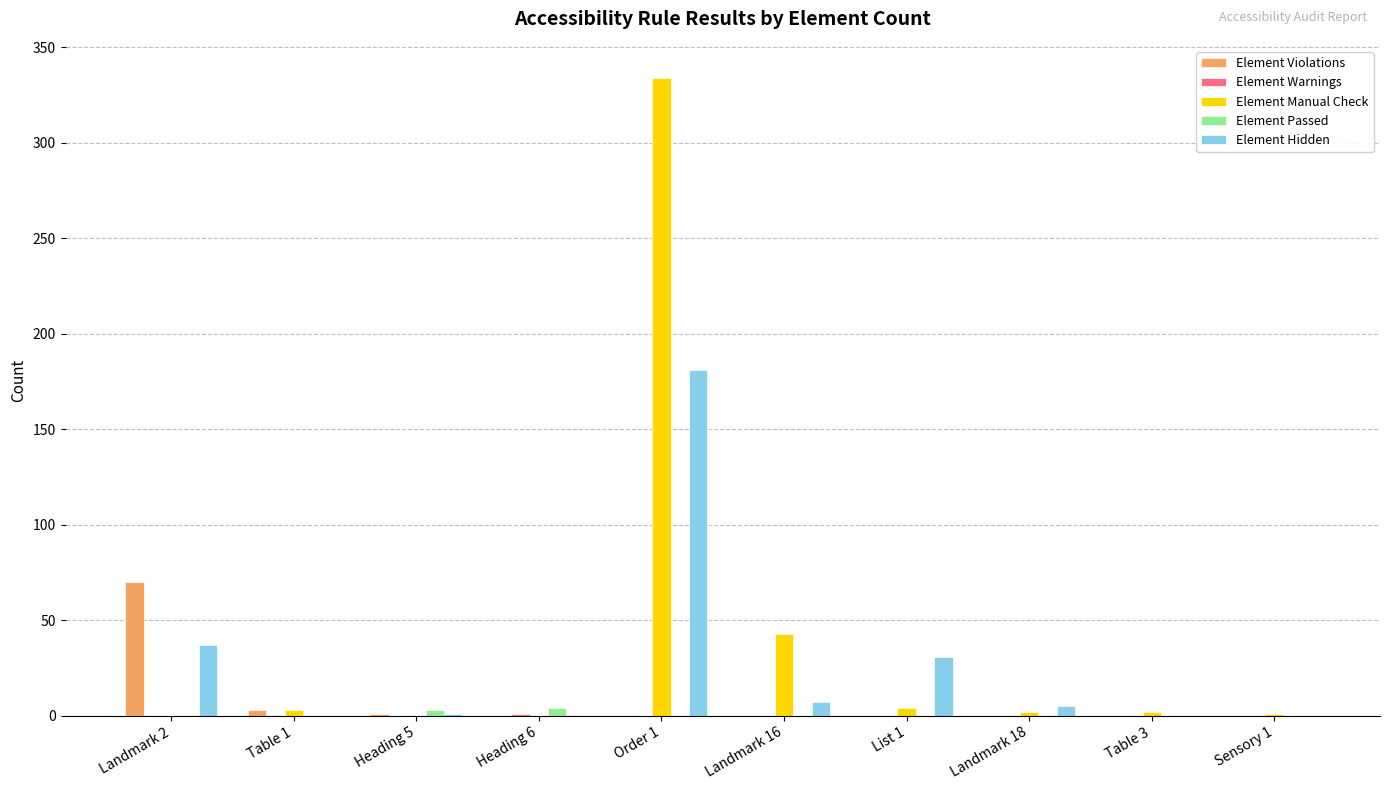

At which category is the sum across all series the highest?

Order 1